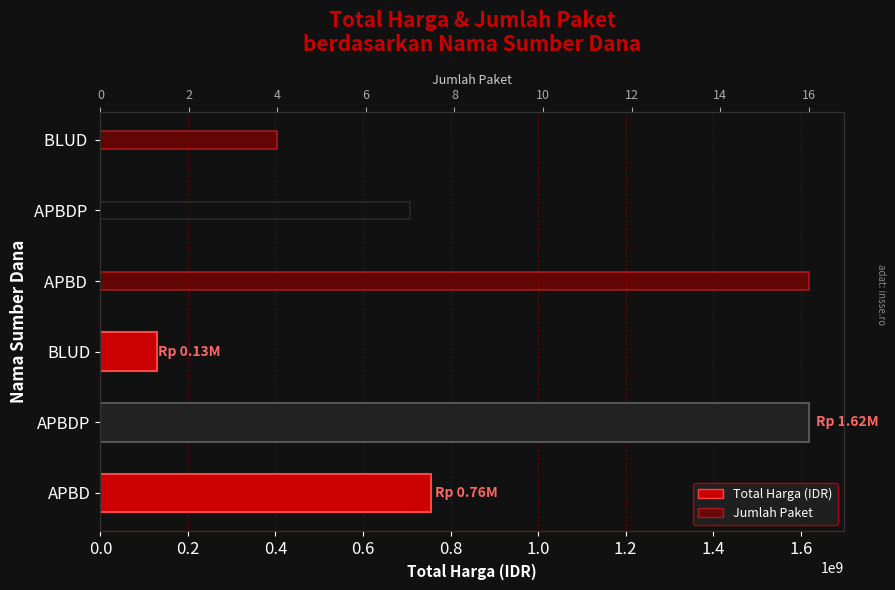

Rank the series by their average value, from highest to lowest.

Total Harga, Jumlah Paket